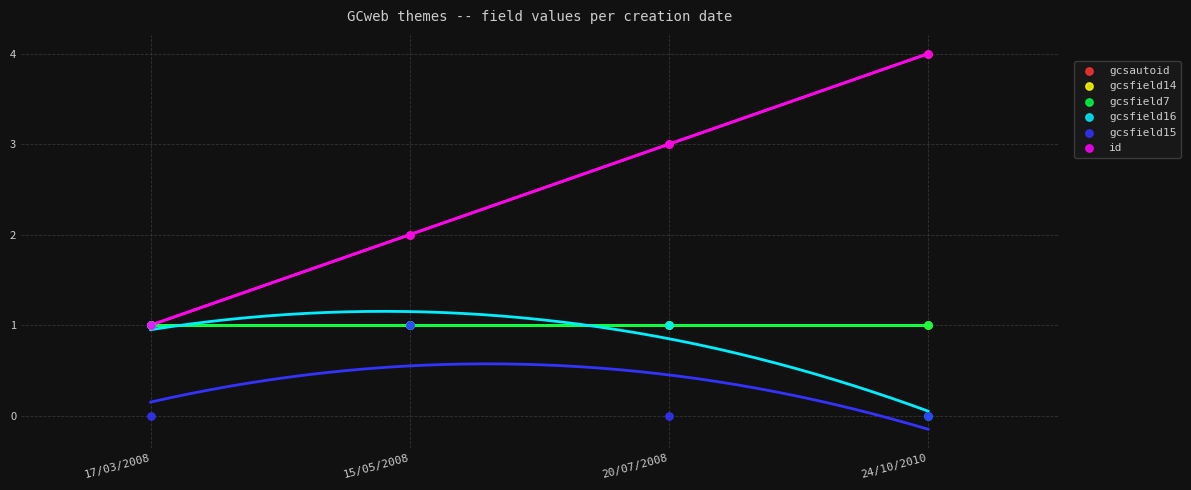

Which series reaches the minimum Y coordinate?

gcsfield16